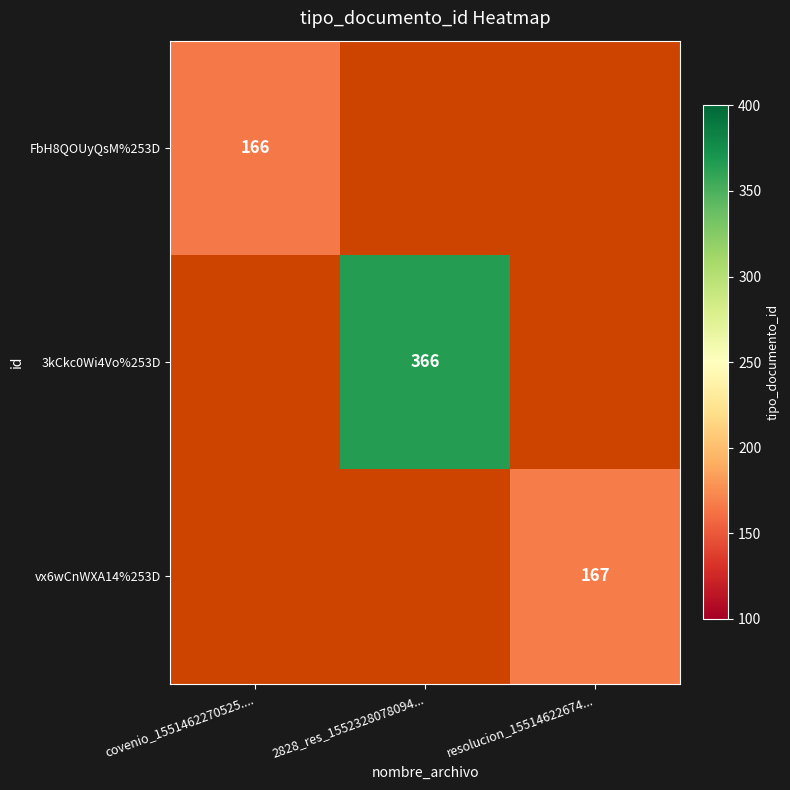

Is it true that FbH8QOUyQsM%253D equals 166 at covenio_1551462270525....?

True